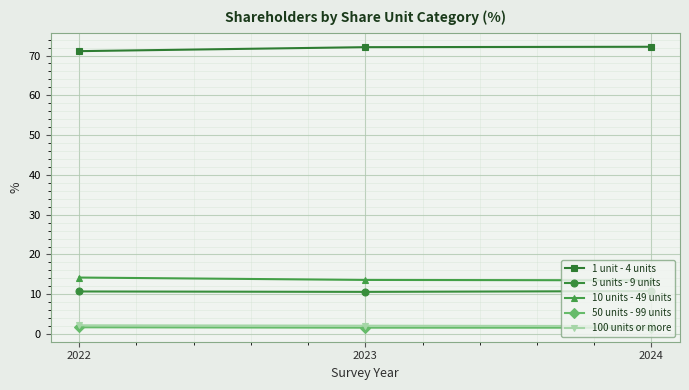

True or false: 10 units - 49 units has a value of 3.1 at 2022.

False